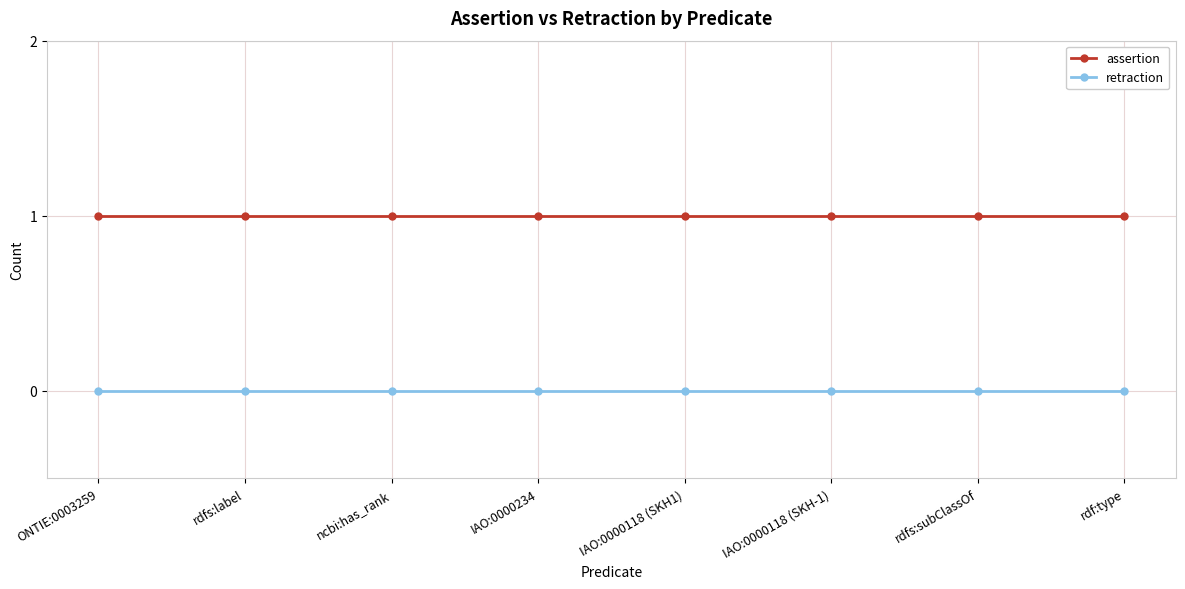

Is it true that retraction equals 0 at IAO:0000118 (SKH1)?

True